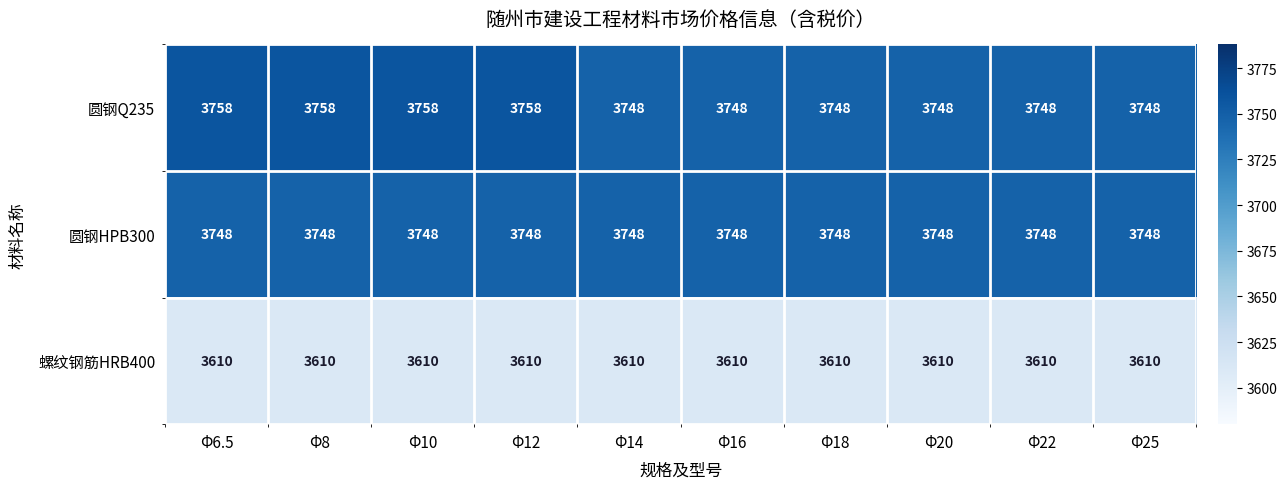

At how many categories does at least one series exceed 3649?

10